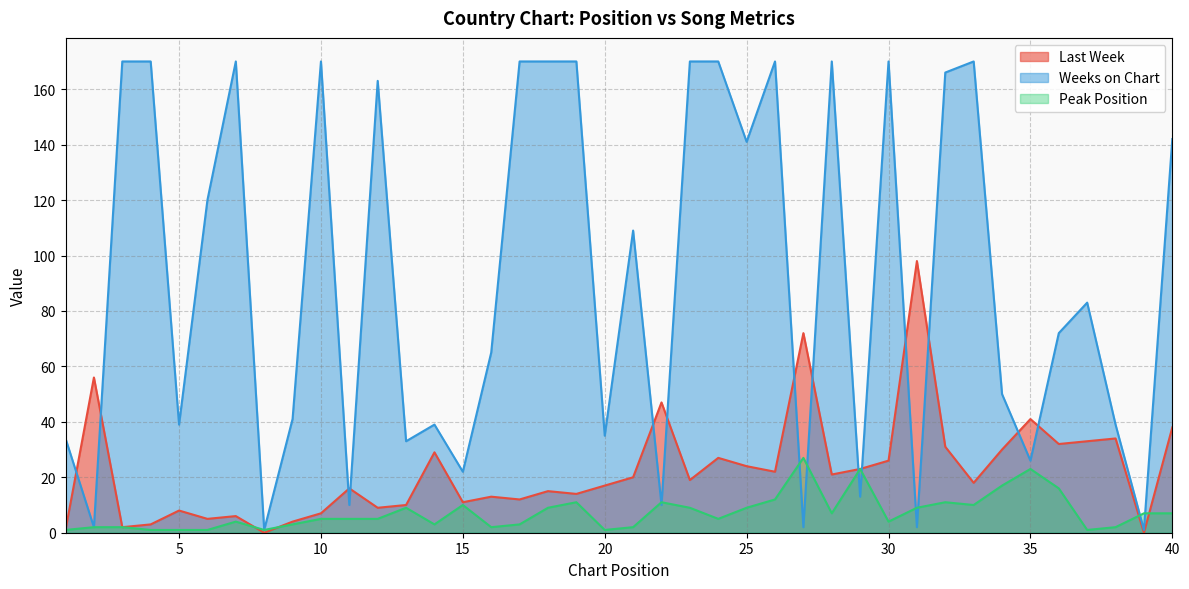

What is the value of the Last Week point at the 21st from the left?

20